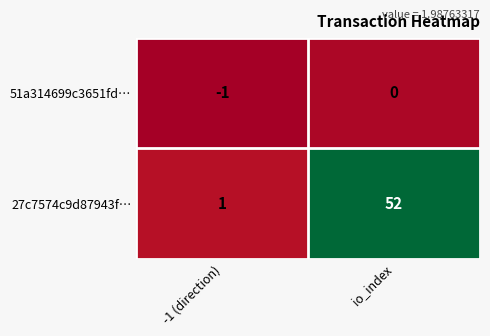

Reading right to left, extract all data points from this chart.

51a314699c3651fd…: 0	-1
27c7574c9d87943f…: 52	1